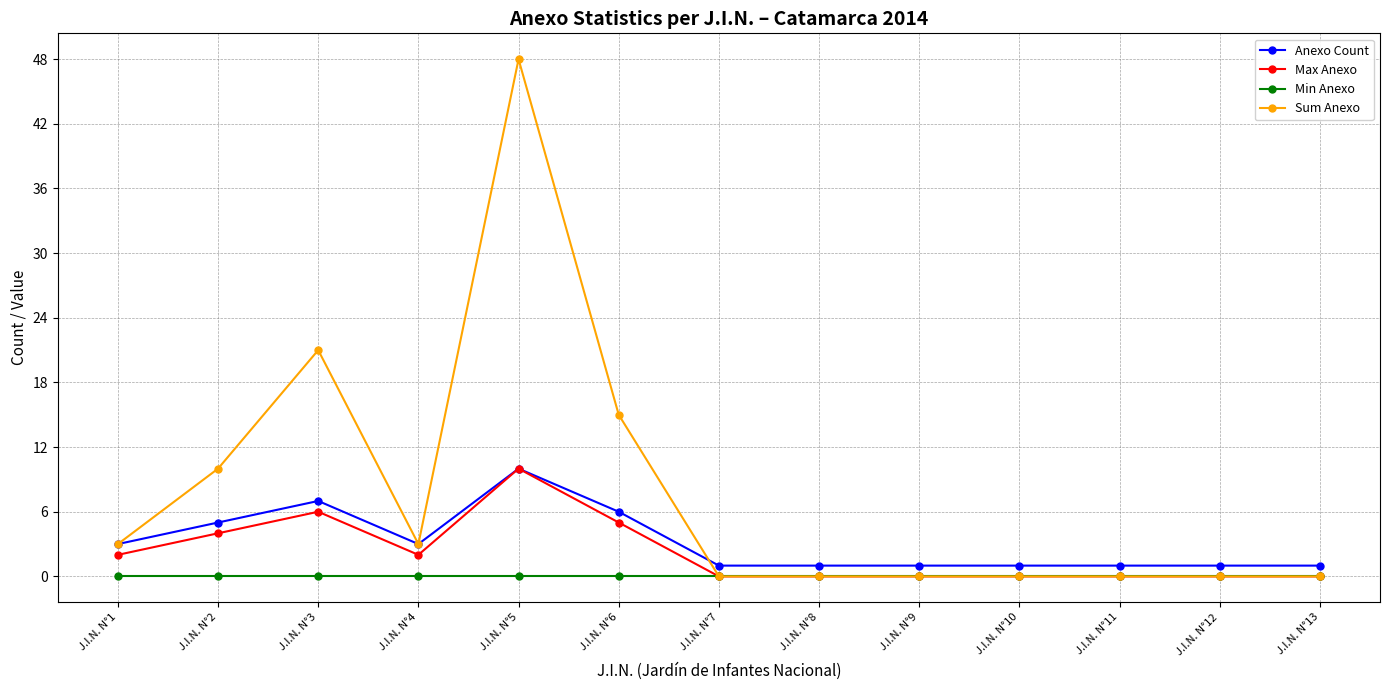

True or false: Sum Anexo has more than 1 points higher than both neighbors.

True